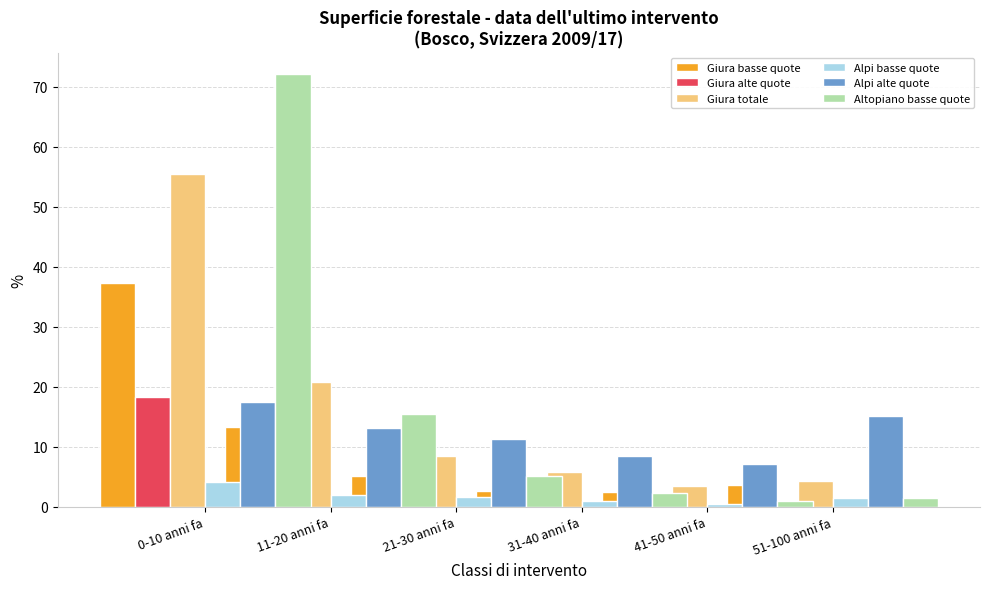

What is the highest value of the Alpi basse quote series?

4.1